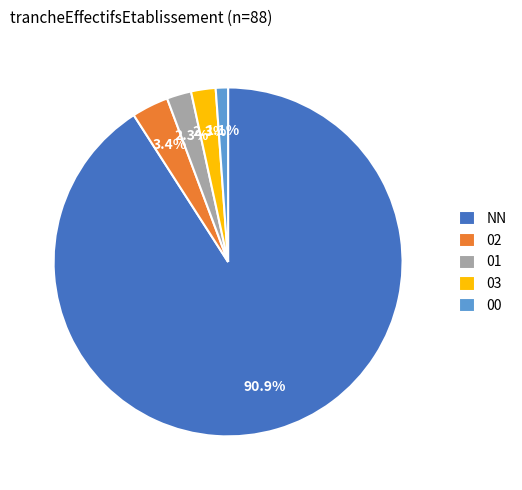

What is the smallest slice in the pie chart?

00